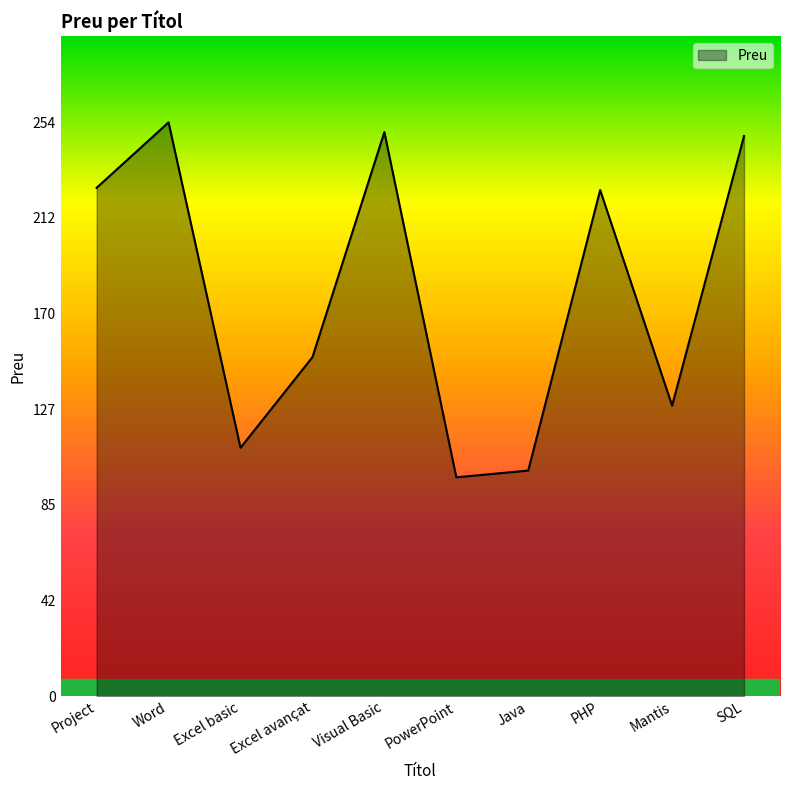

What is the sum of the values at Mantis and Word?

383.1